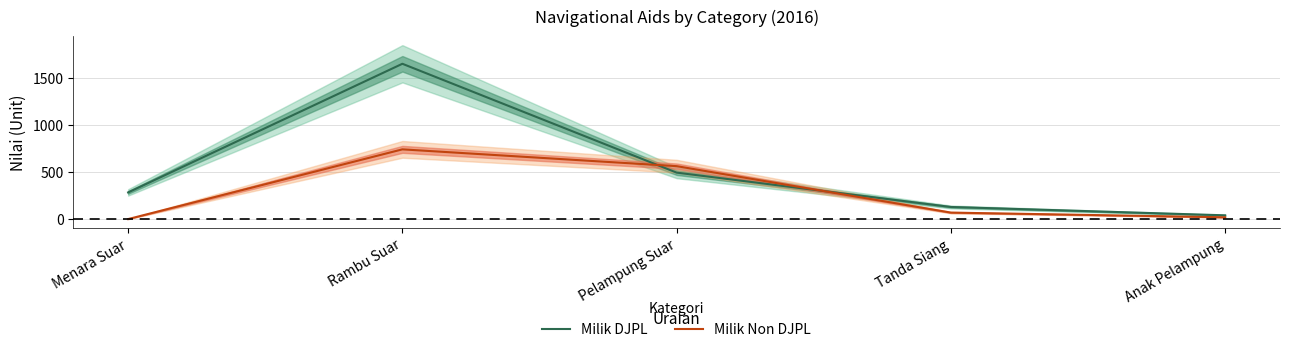

List the series in order of their overall mean, highest first.

Milik DJPL, Milik Non DJPL